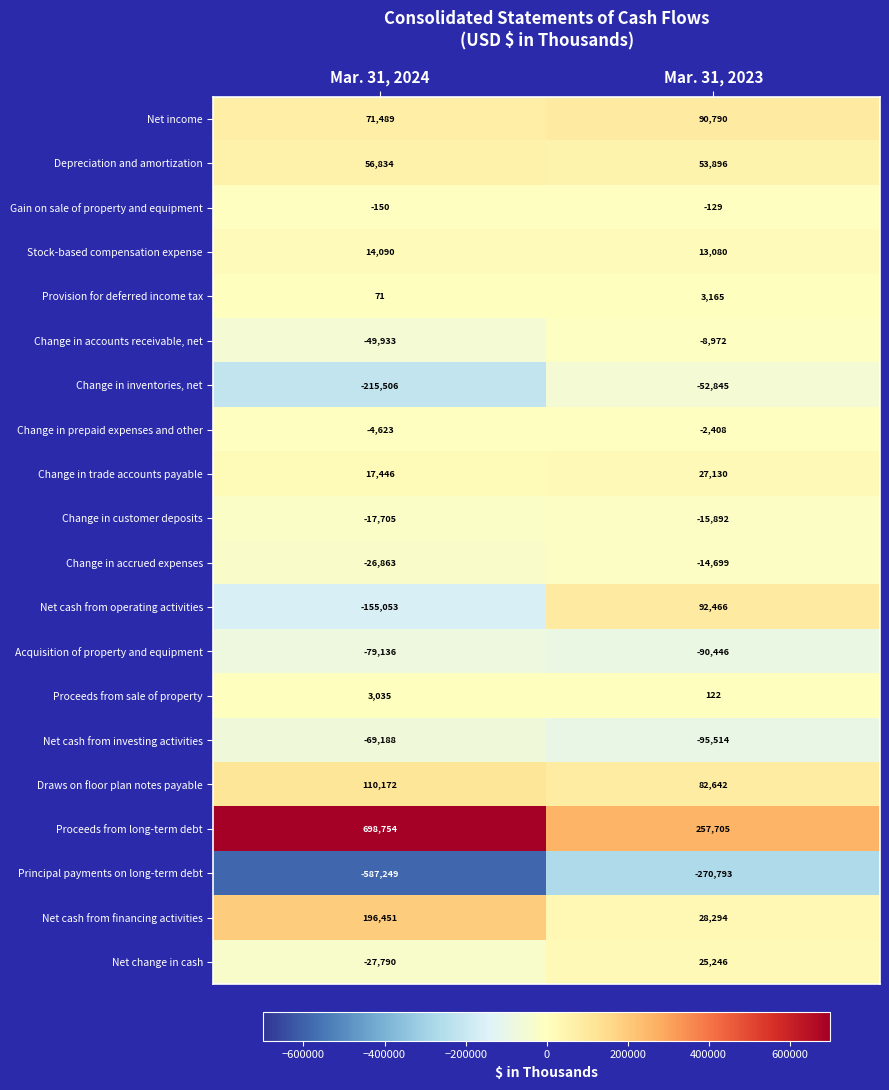

What is the approximate value of Gain on sale of property and equipment at Mar. 31, 2023, to the nearest 5?

-130